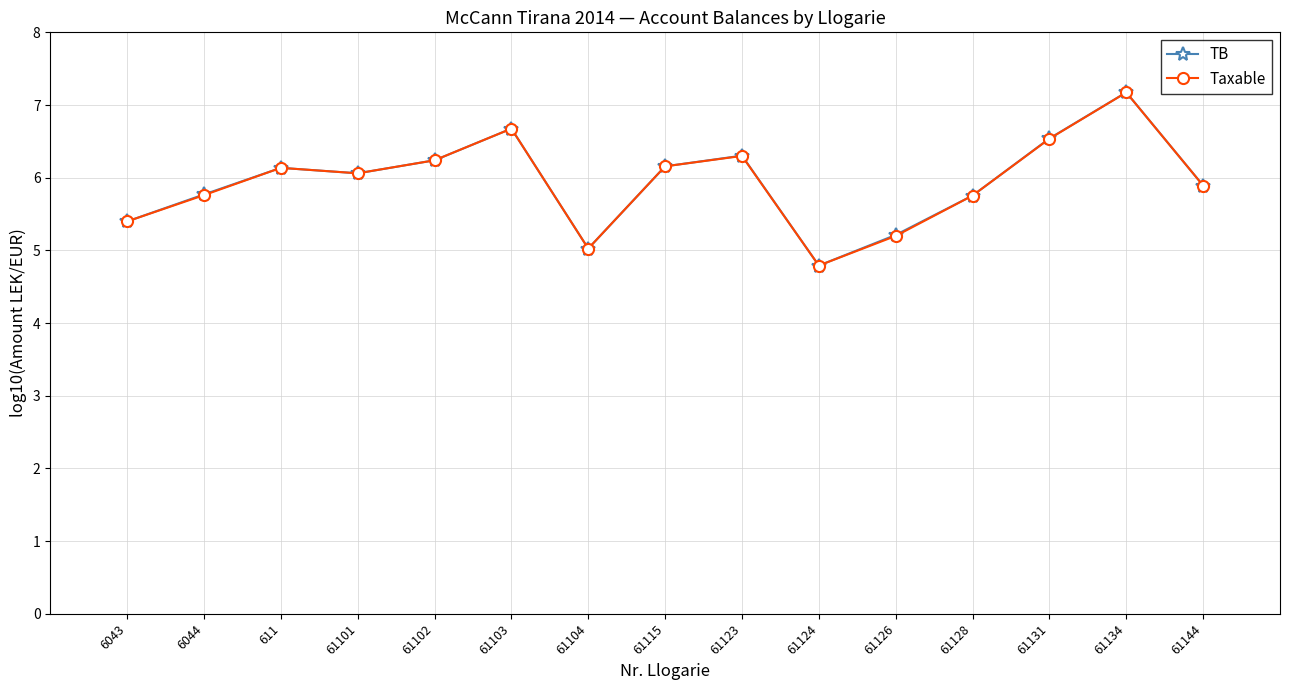

What are all the series names shown in the legend?

TB, Taxable